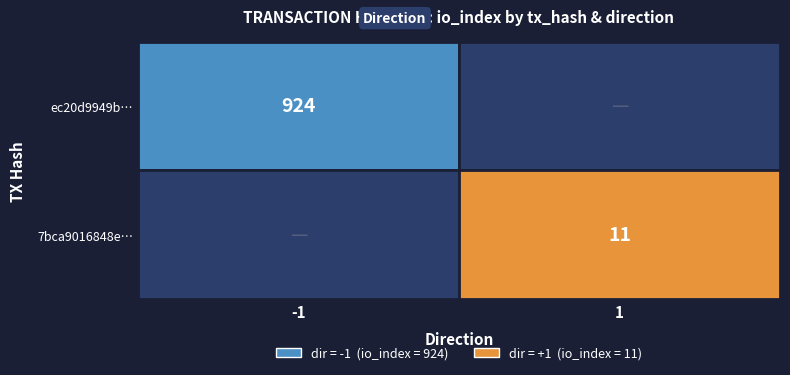

Which series has the widest spread of values?

ec20d9949b809b3ed64a6c8a71a7104e8cce681